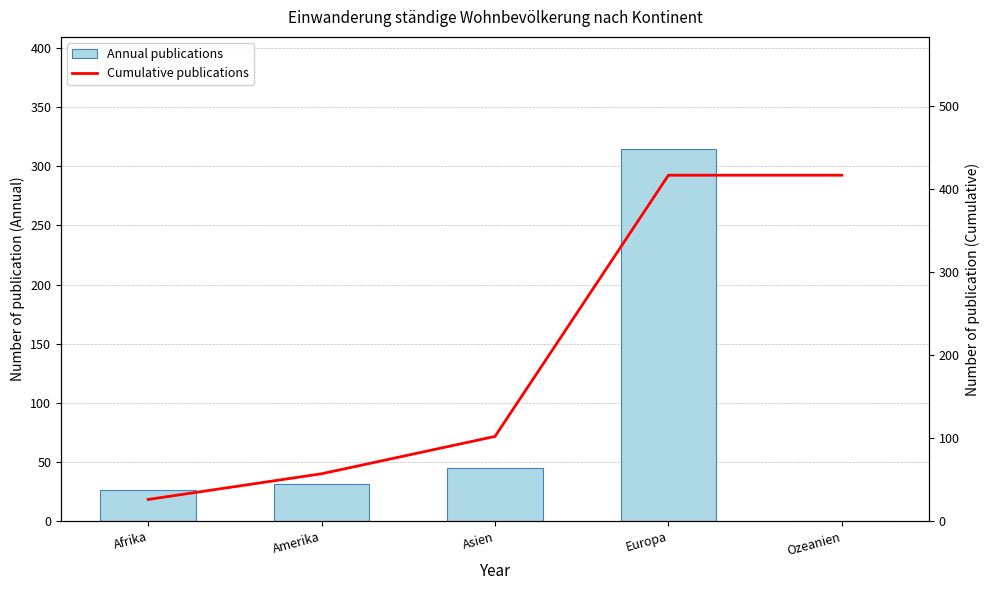

Which series has the widest spread of values?

Cumulative publications